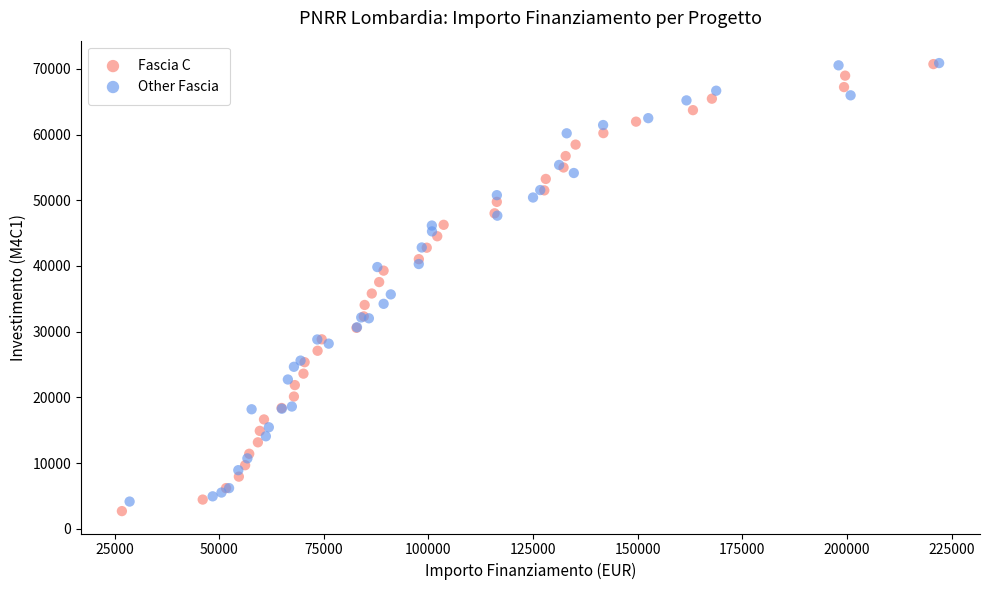

Which series reaches the minimum Y coordinate?

Fascia C